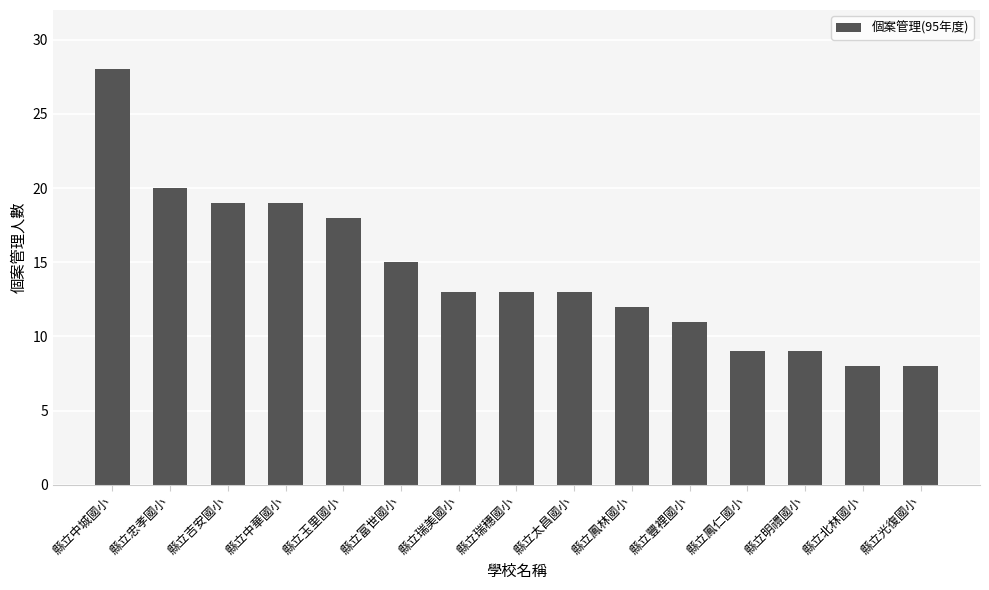

What is the sum of the values at 縣立富世國小 and 縣立光復國小?

23